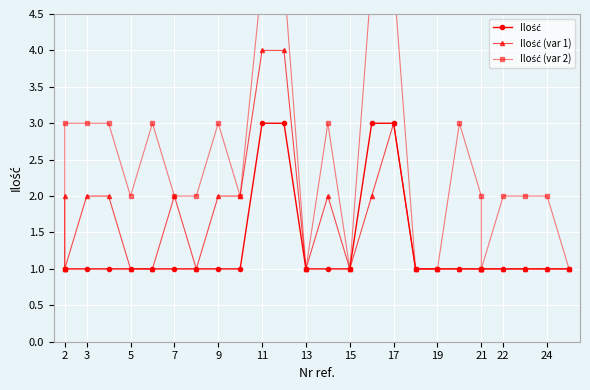

Where do Ilość (var 2) and Ilość (var 1) first cross each other?

2 and 2